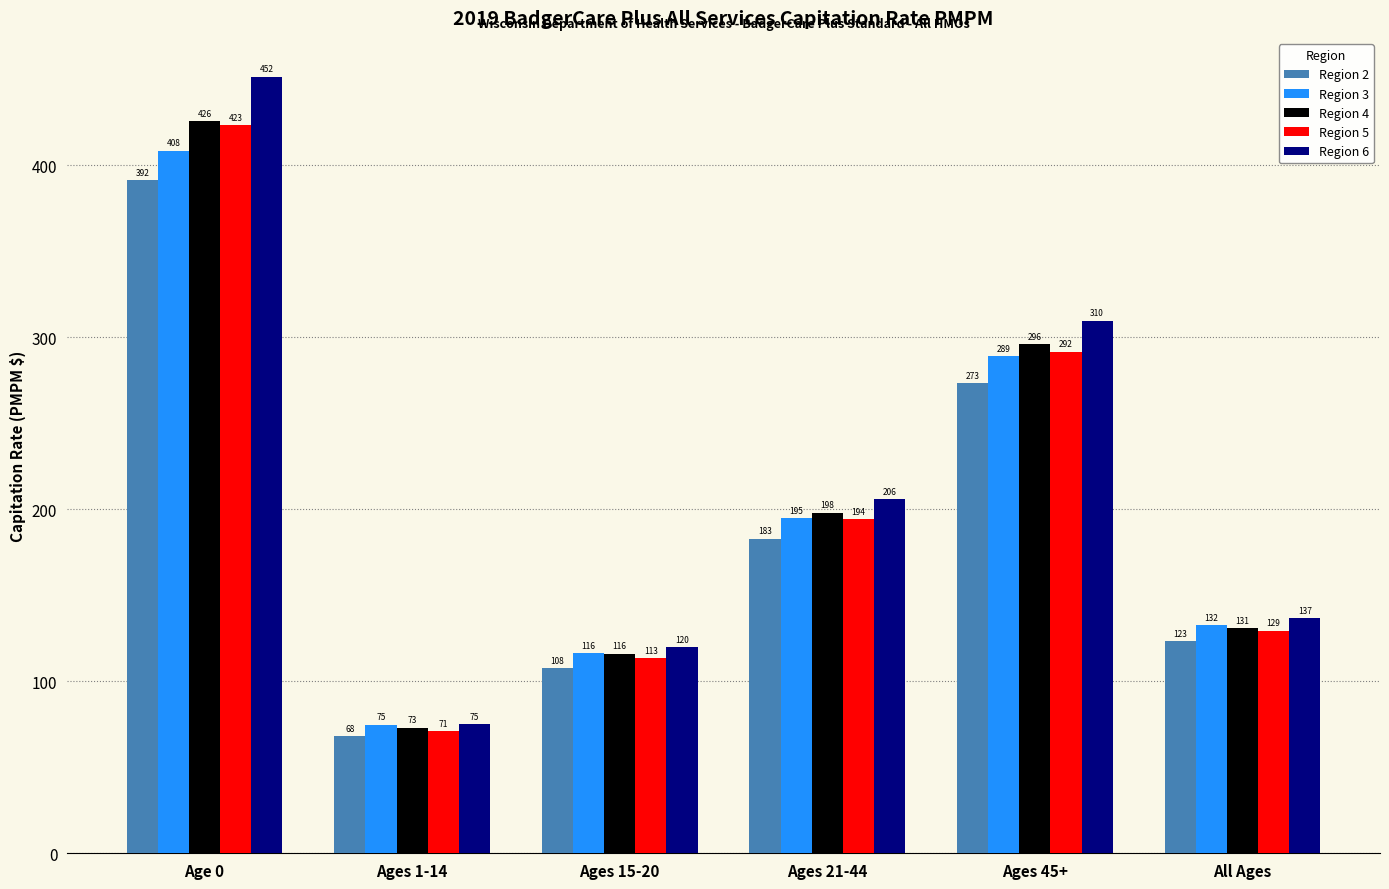

What is the sum of all Region 5 values?

1222.9